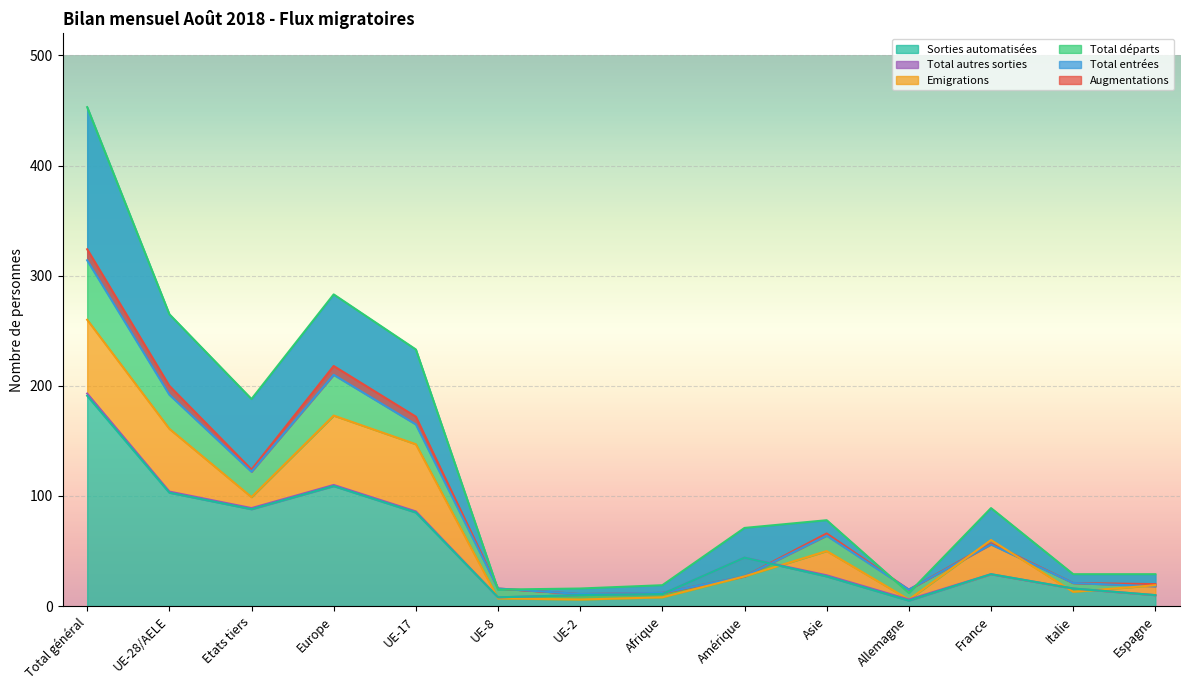

What is the average value of the Total départs series?

127